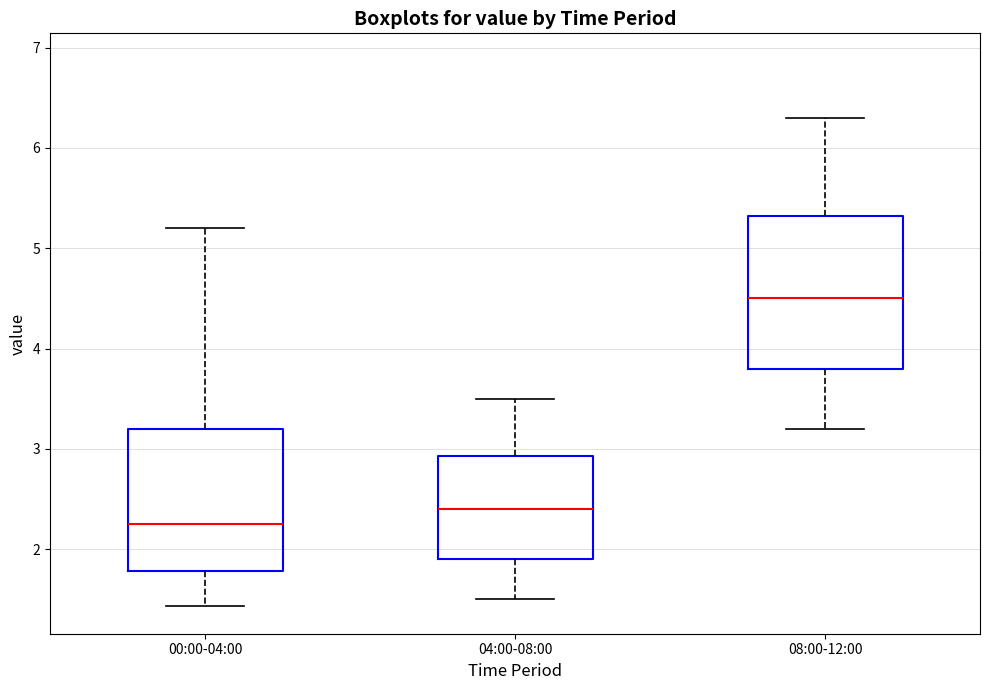

Comparing the boxes themselves (not the whiskers), which one is the tallest?

08:00-12:00